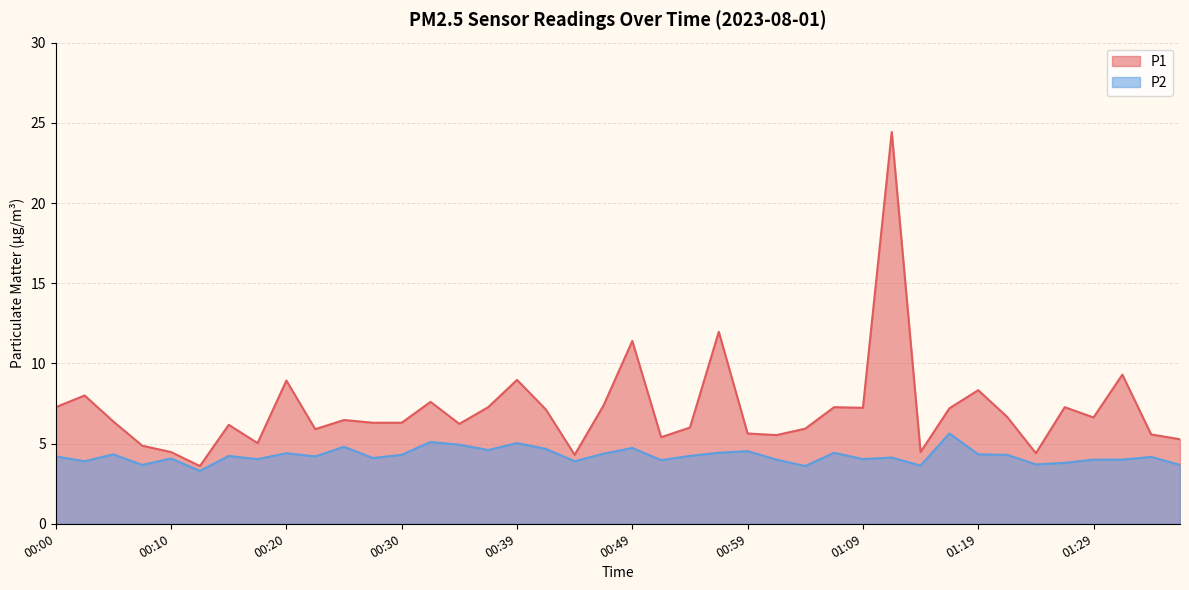

What is the label of the 30th point from the right?

00:25